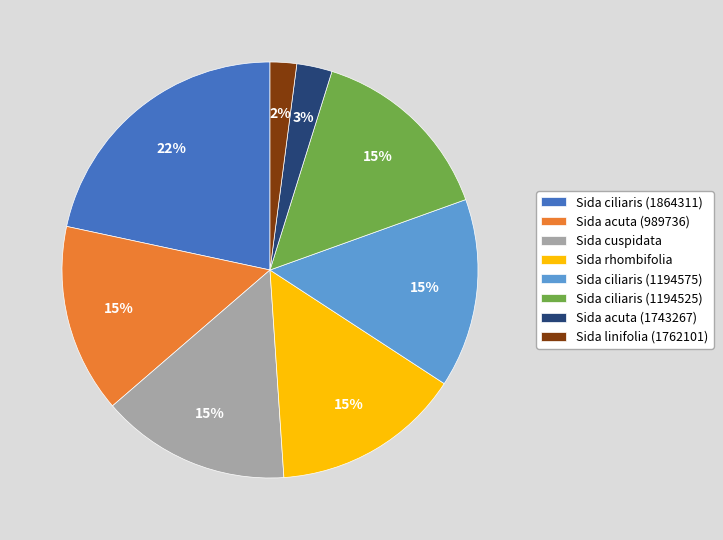

Count the number of slices in the pie.

8